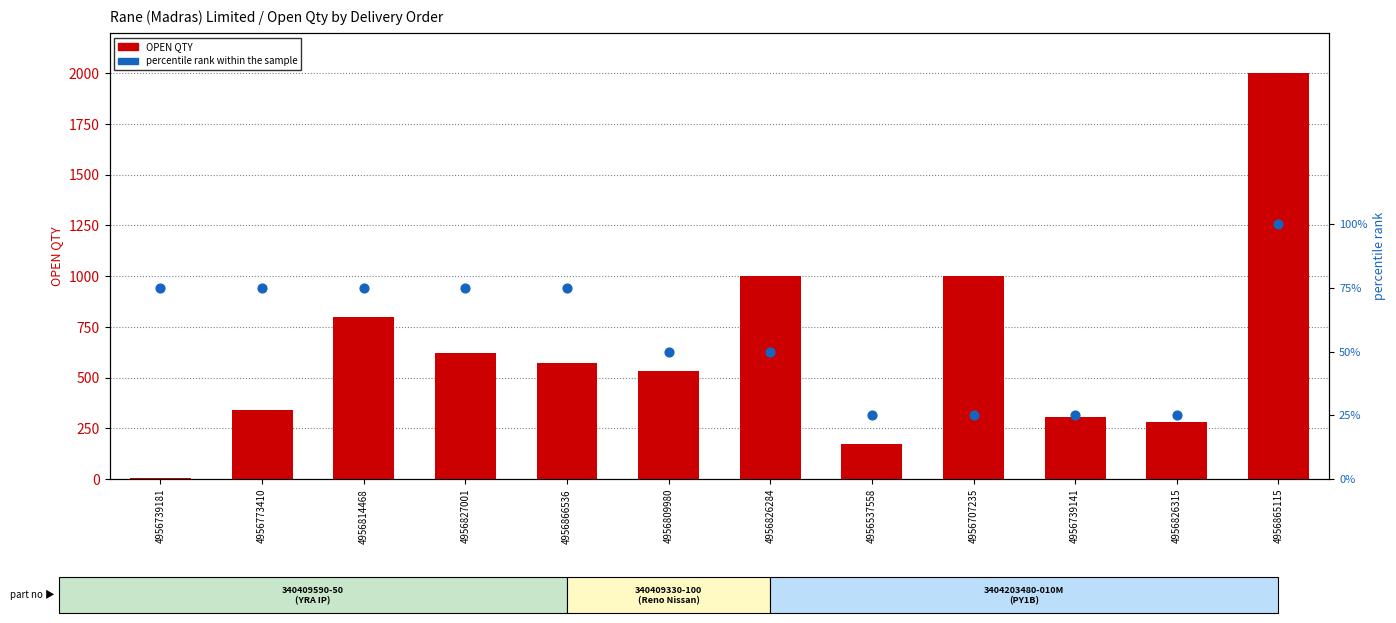

Is the value of OPEN QTY at 4956809980 greater than the value of percentile rank within the sample at 4956809980?

Yes